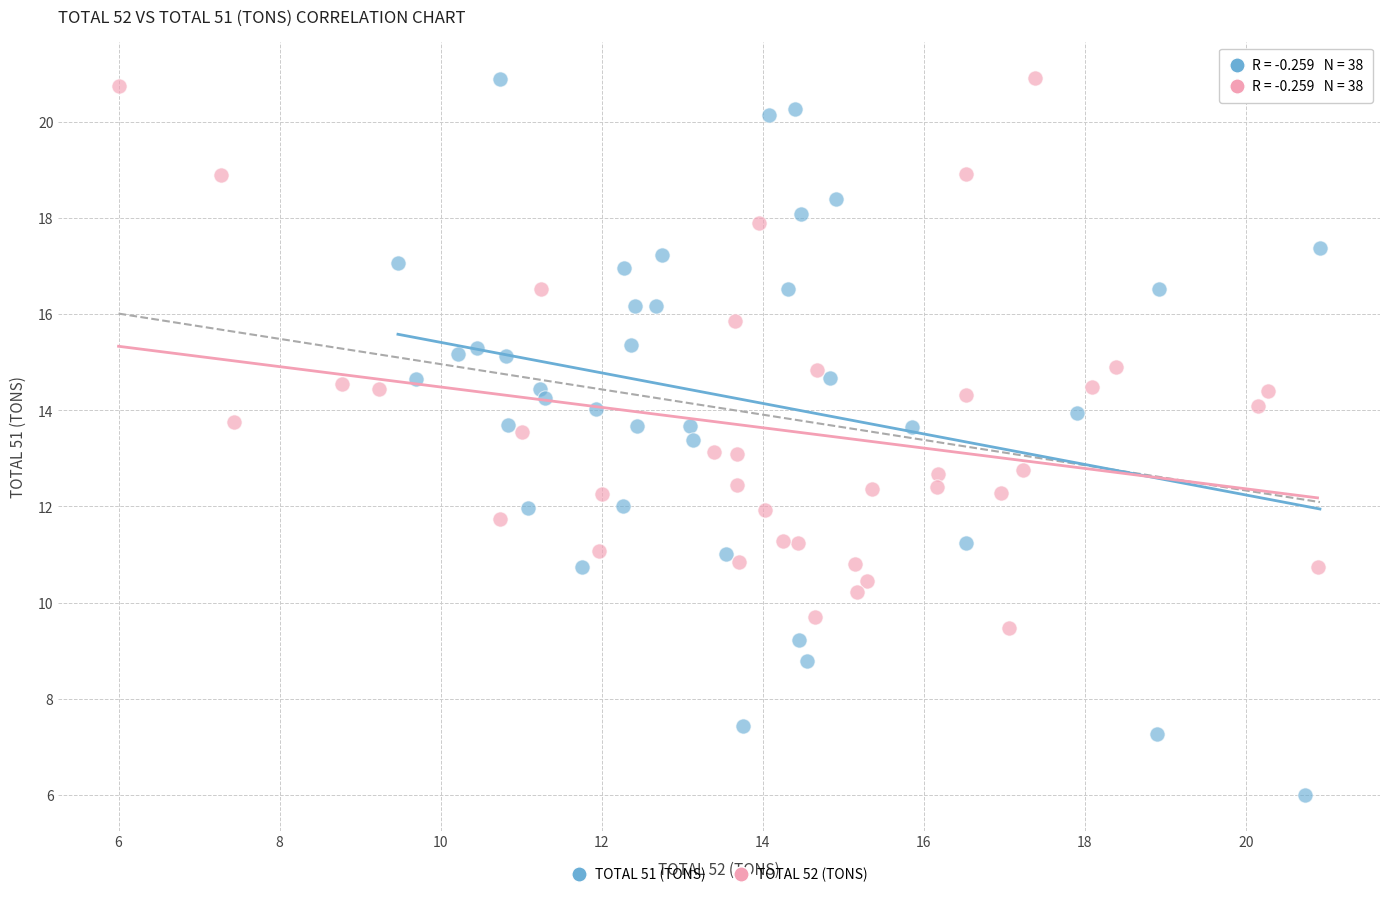

Which series reaches the minimum Y coordinate?

TOTAL 51 (TONS)